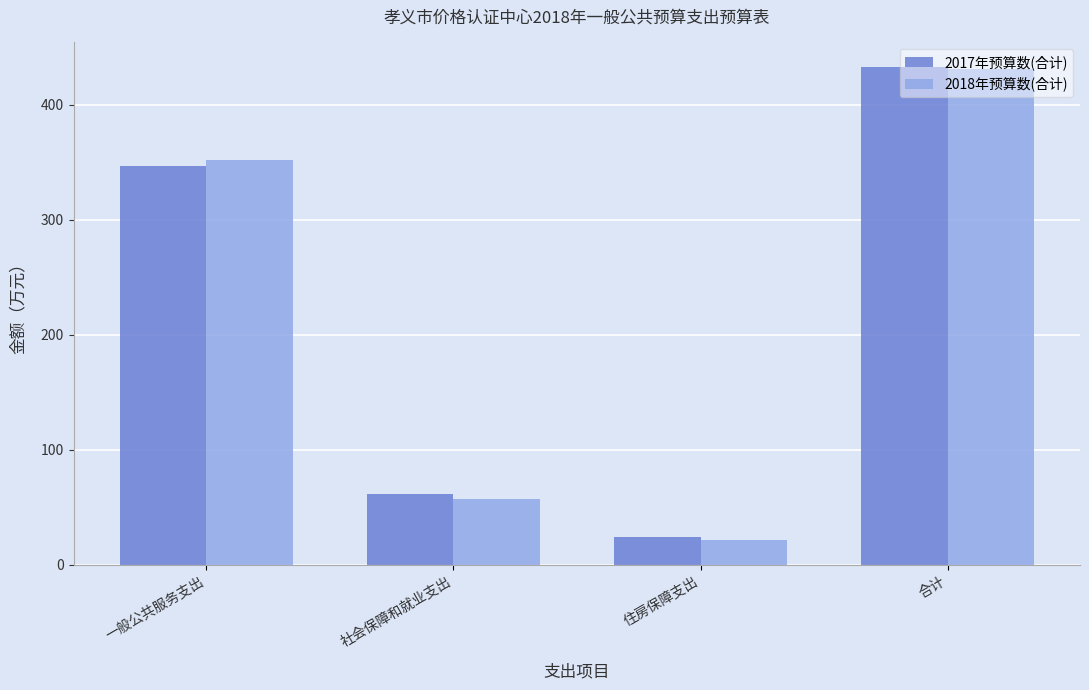

Rank the categories by 2017年预算数(合计) value from lowest to highest.

住房保障支出, 社会保障和就业支出, 一般公共服务支出, 合计